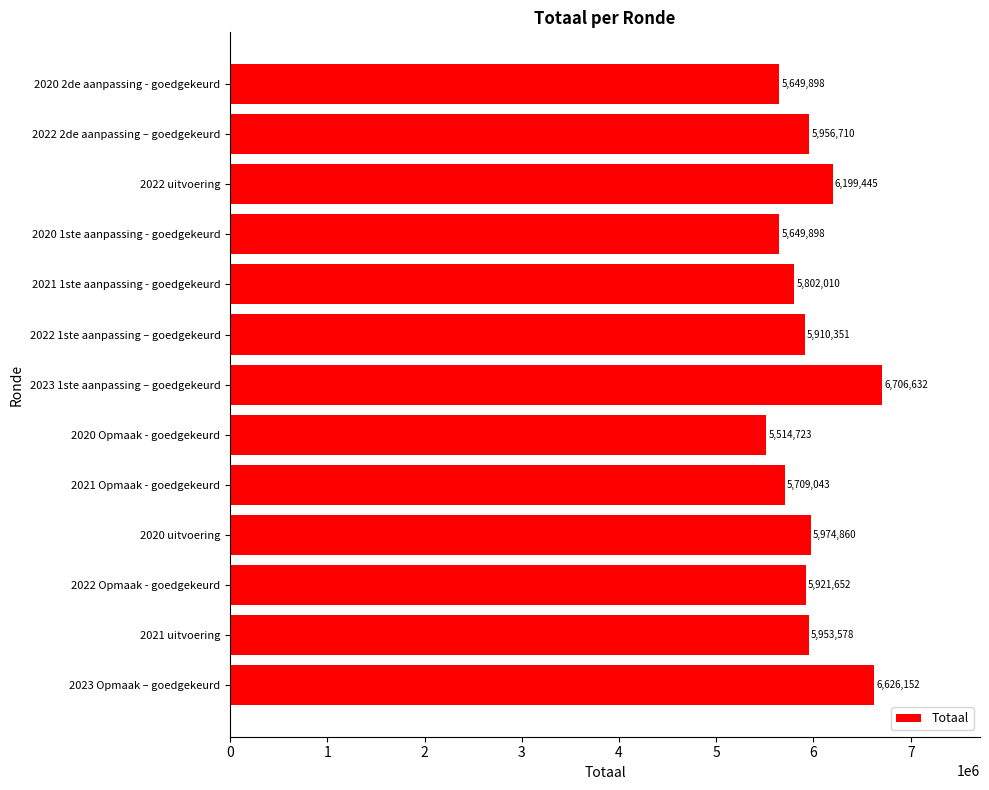

Approximately how many times larger is the value at 2023 Opmaak – goedgekeurd compared to 2022 uitvoering?

1.1